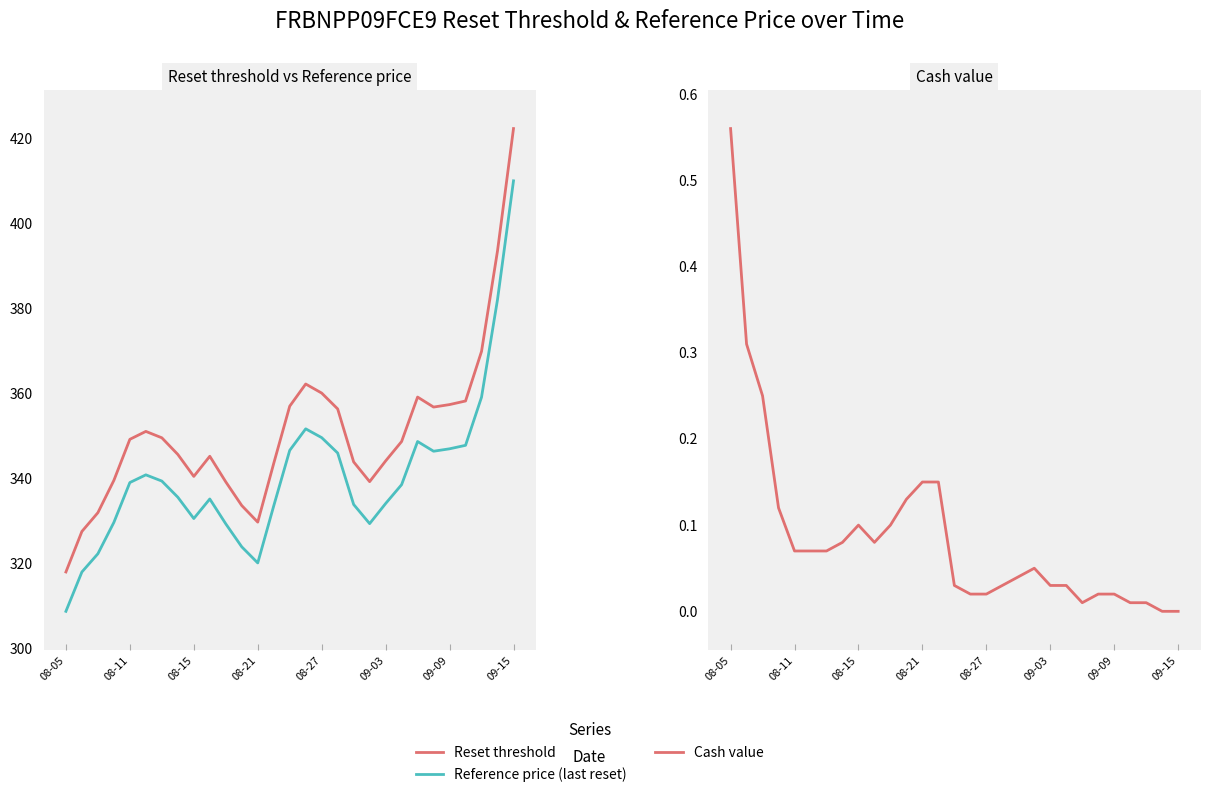

How many interior local valleys does the Reference price (last reset) series have?

4